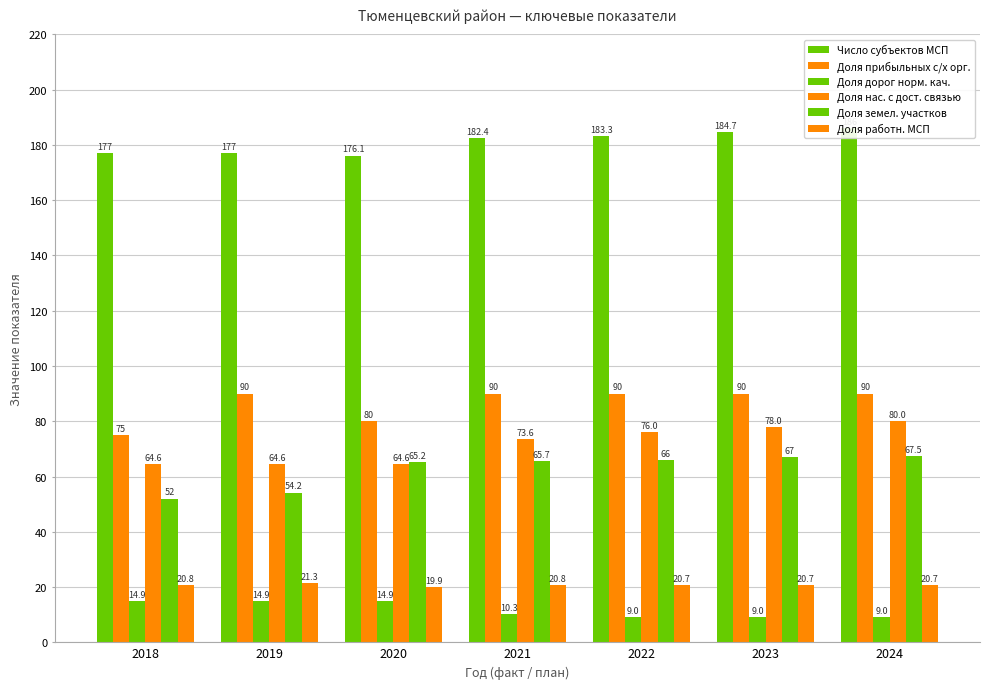

Reading left to right, extract all data points from this chart.

Число субъектов МСП: 177.0	177.0	176.1	182.4	183.3	184.7	186.0
Доля прибыльных с/х орг.: 75.0	90.0	80.0	90.0	90.0	90.0	90.0
Доля дорог норм. кач.: 14.9	14.9	14.9	10.3	9.0	9.0	9.0
Доля нас. с дост. связью: 64.6	64.6	64.6	73.6	76.0	78.0	80.0
Доля земел. участков: 52.0	54.2	65.2	65.7	66.0	67.0	67.5
Доля работн. МСП: 20.8	21.3	19.9	20.8	20.7	20.7	20.7